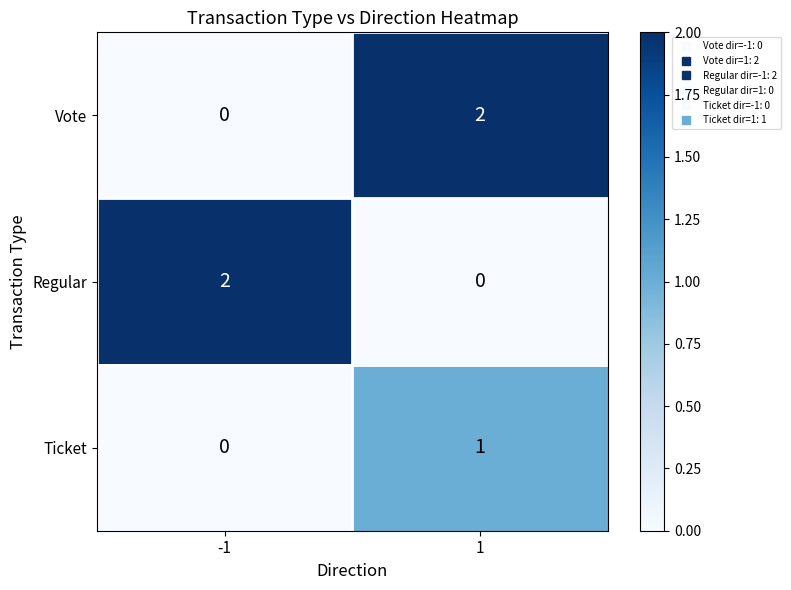

True or false: Vote has a value of 4 at 1.

False